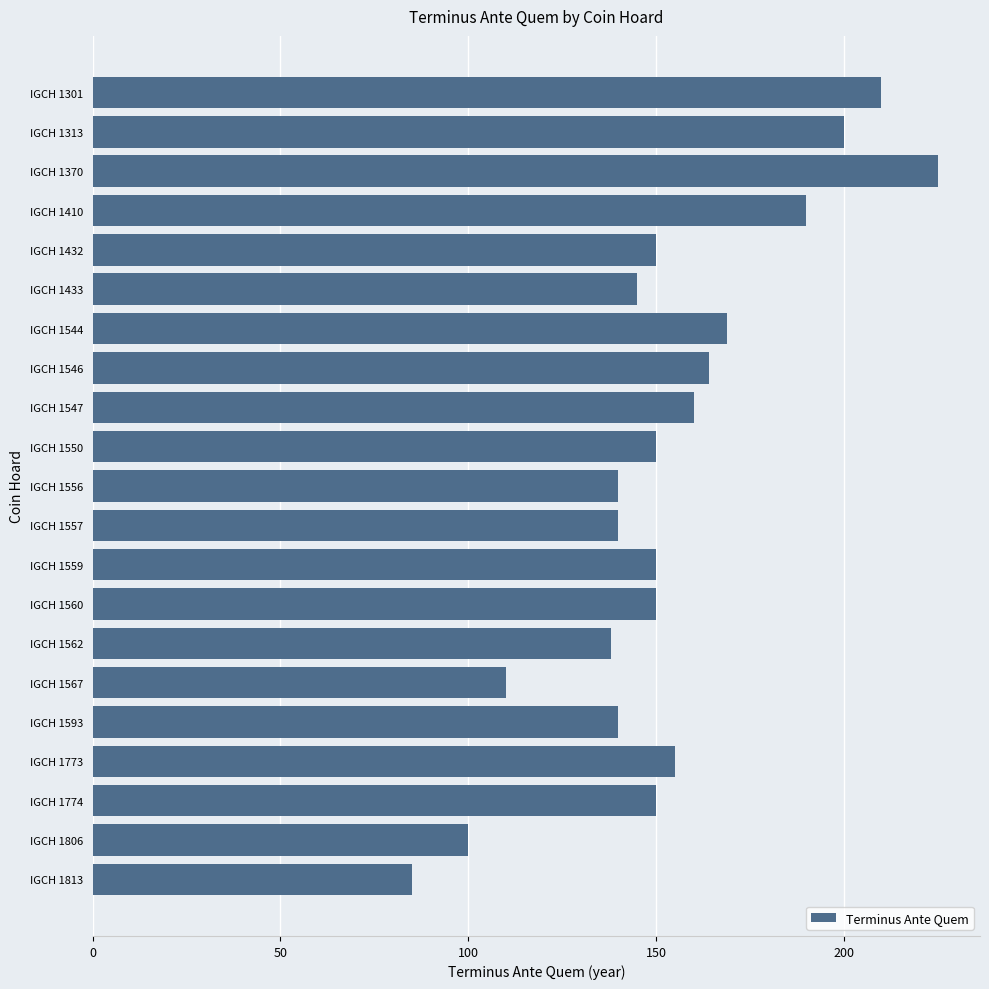

Which label corresponds to the smallest value in the chart?

IGCH 1813